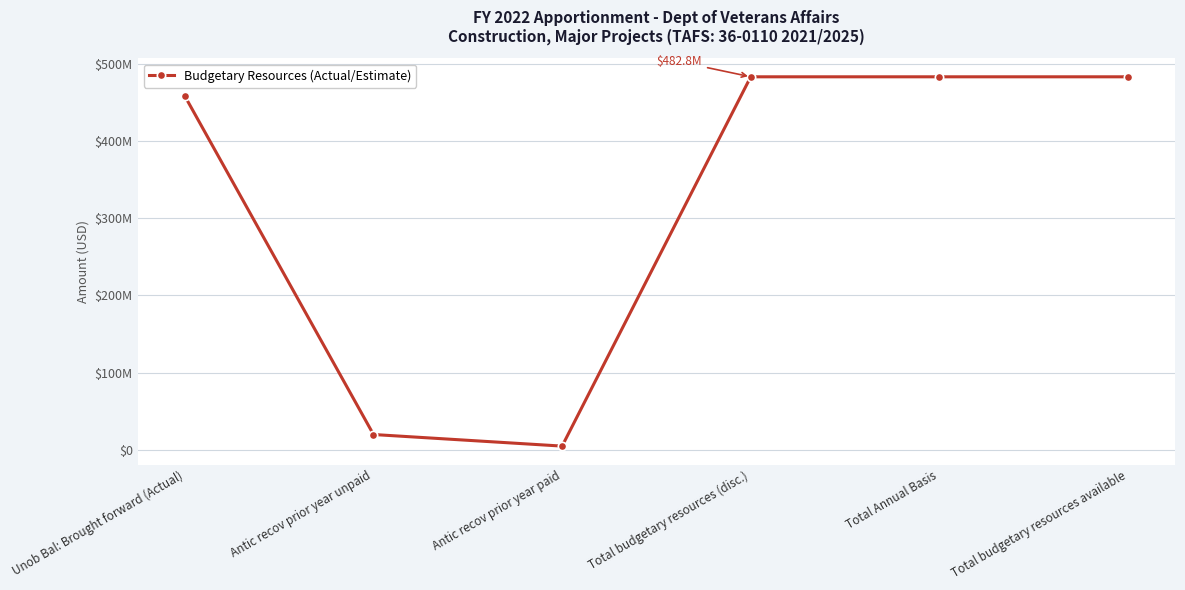

What position from the right is Unob Bal: Brought forward (Actual)?

6